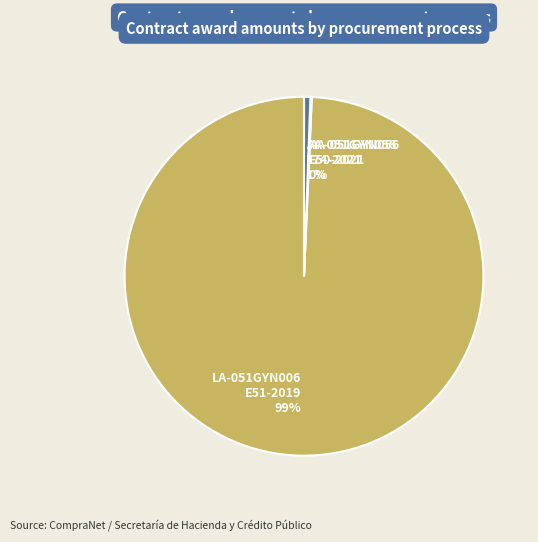

Does any single category account for the majority?

Yes